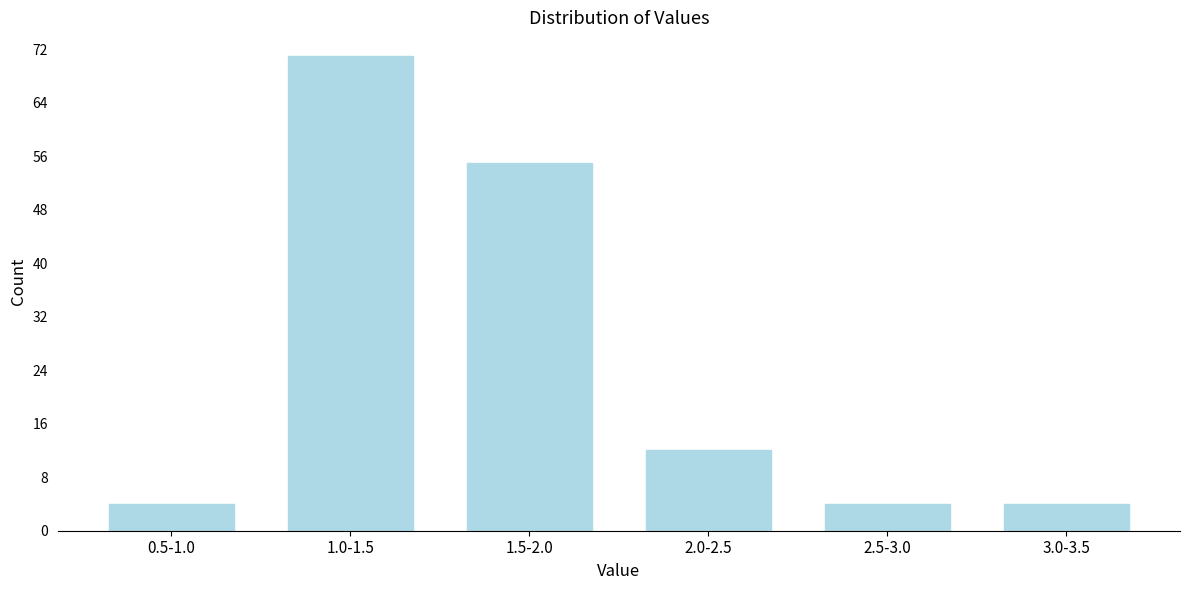

Reading right to left, transcribe all the data shown in this chart.

3.0-3.5=4	2.5-3.0=4	2.0-2.5=12	1.5-2.0=55	1.0-1.5=71	0.5-1.0=4